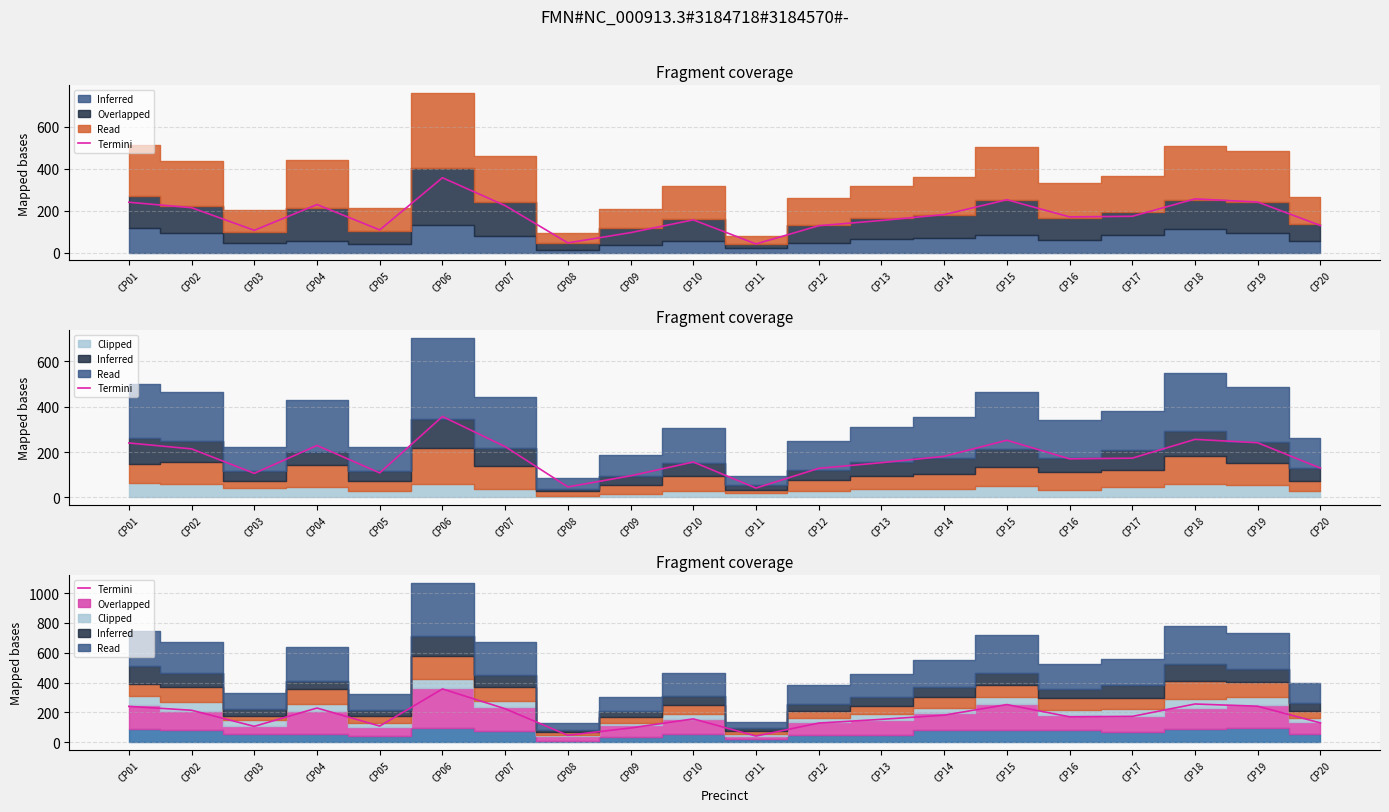

Reading left to right, list all the values displayed in this chart.

240	214	106	229	108	357	224	46	95	156	41	128	153	181	252	170	173	256	241	129